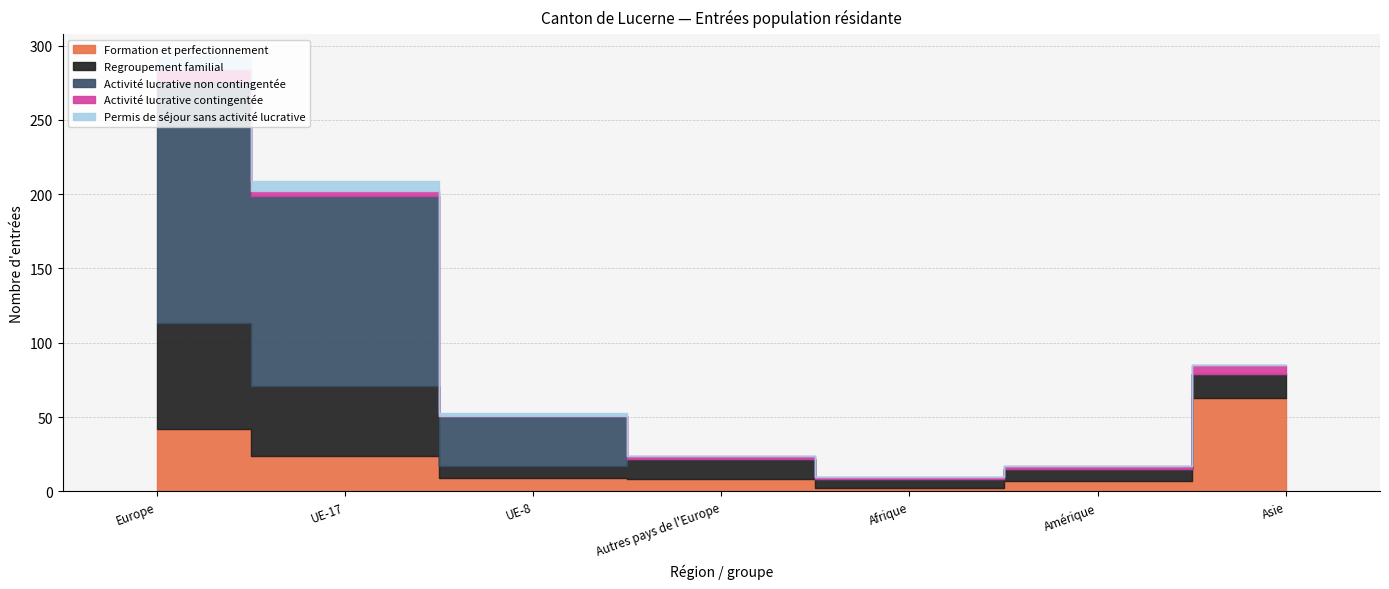

The Permis de séjour sans activité lucrative series shows 0 at Amérique. True or false?

True